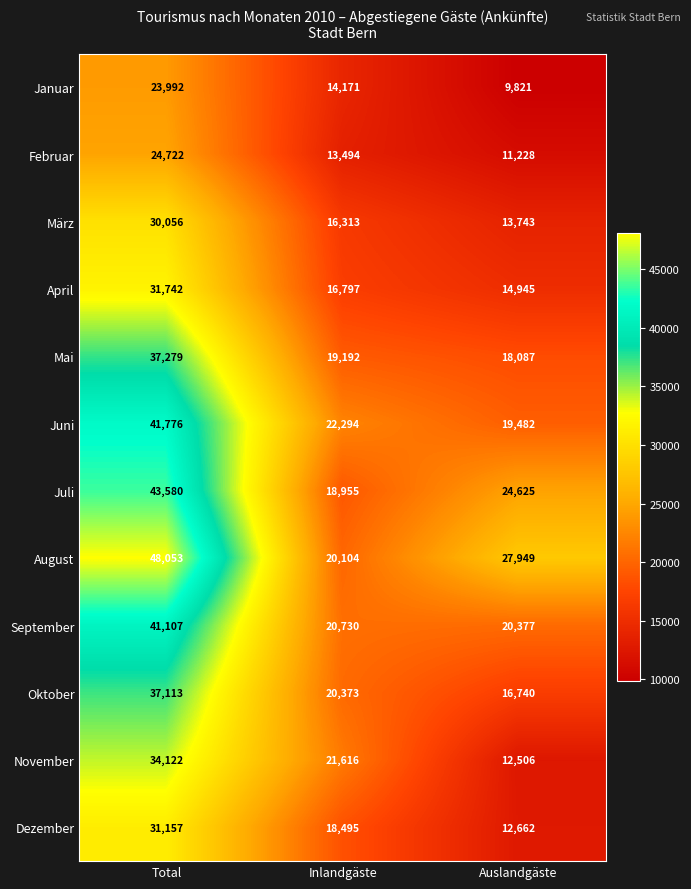

Which series changed the most between Total and Inlandgäste?

August